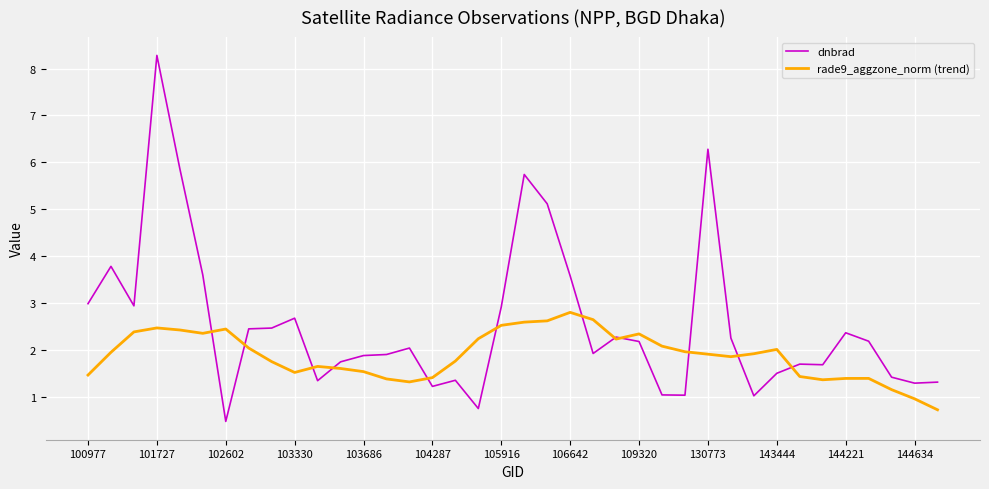

What is the smallest value displayed?

0.5